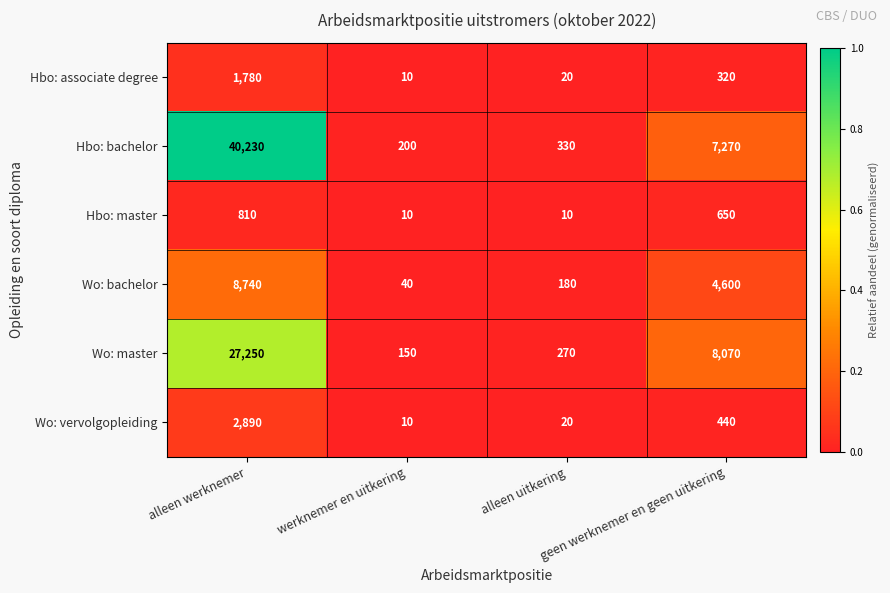

Which series has the largest total across all categories?

Hbo: bachelor